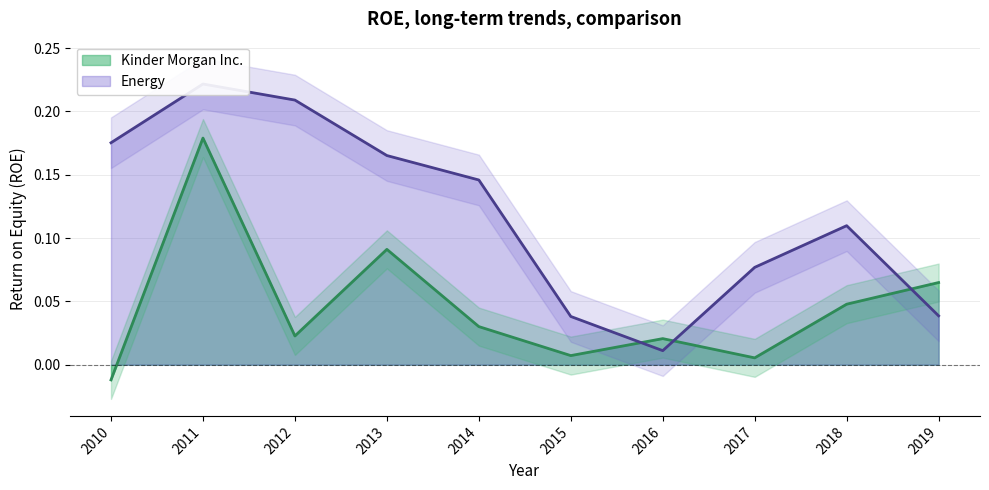

How many lines are shown in the chart?

2